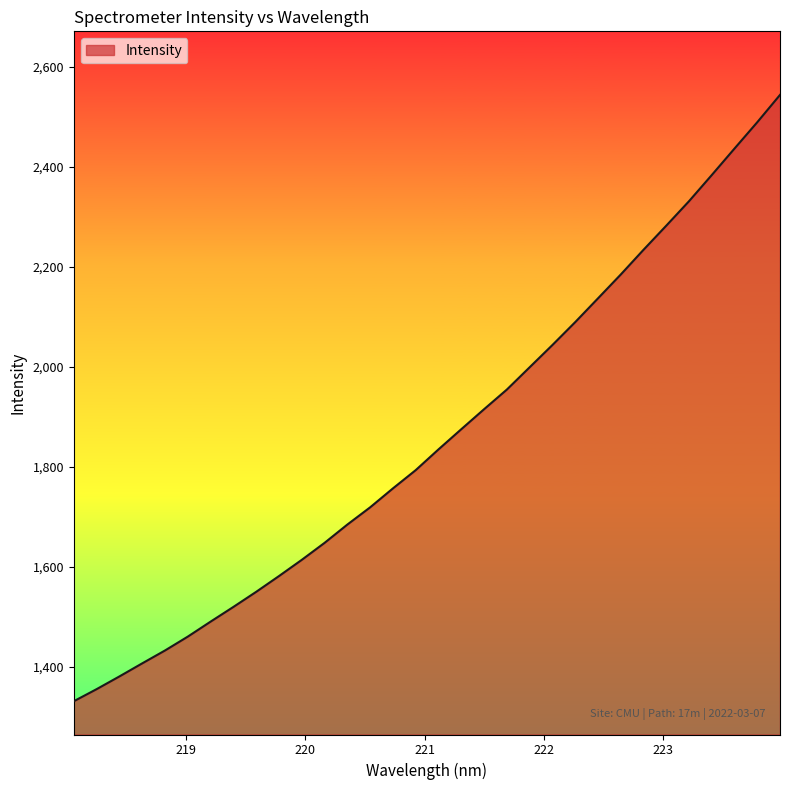

What is the difference between the maximum and minimum values?

1213.3